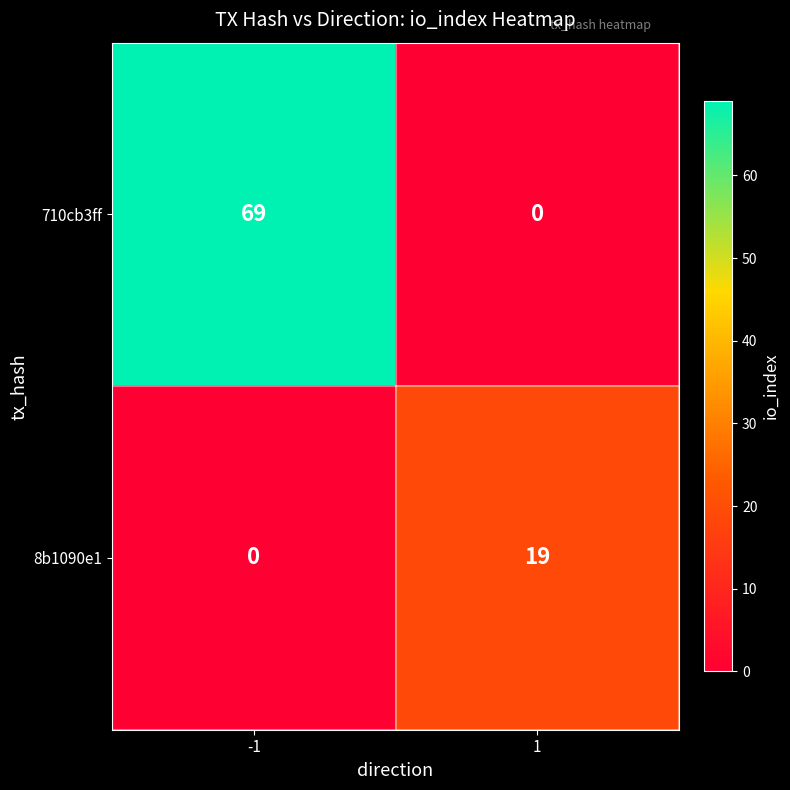

Which label corresponds to the largest value in the chart?

-1